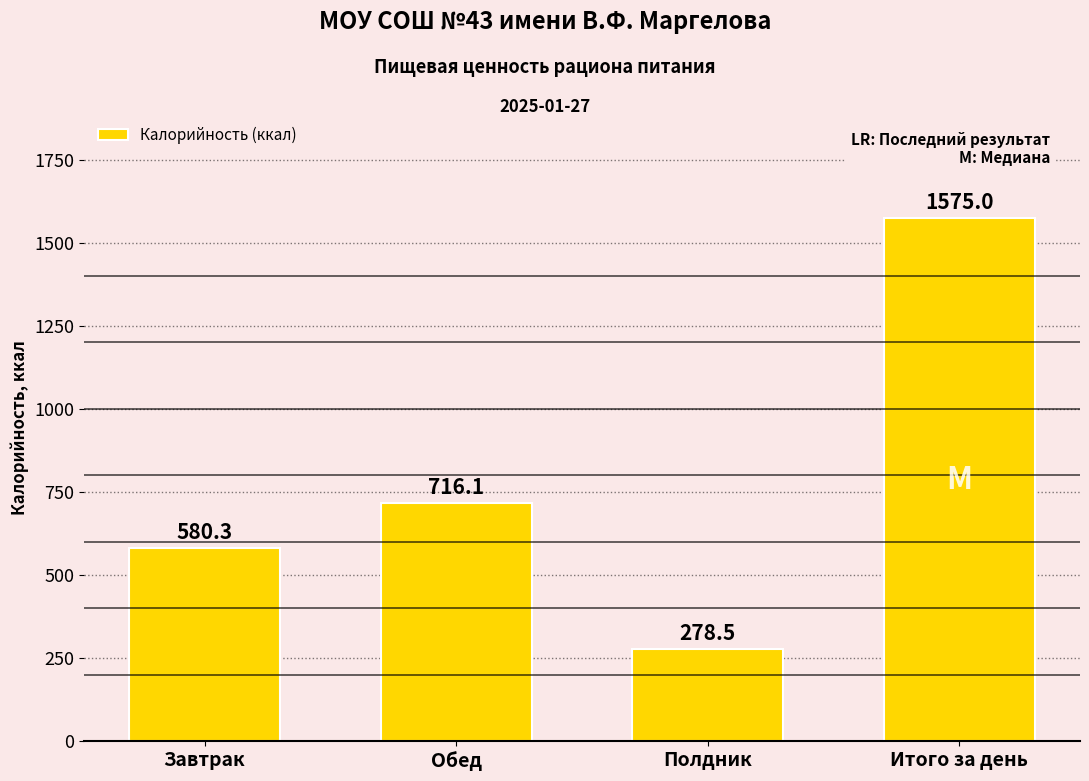

Reading right to left, transcribe all the data shown in this chart.

Итого за день=1575.0	Полдник=278.5	Обед=716.1	Завтрак=580.3